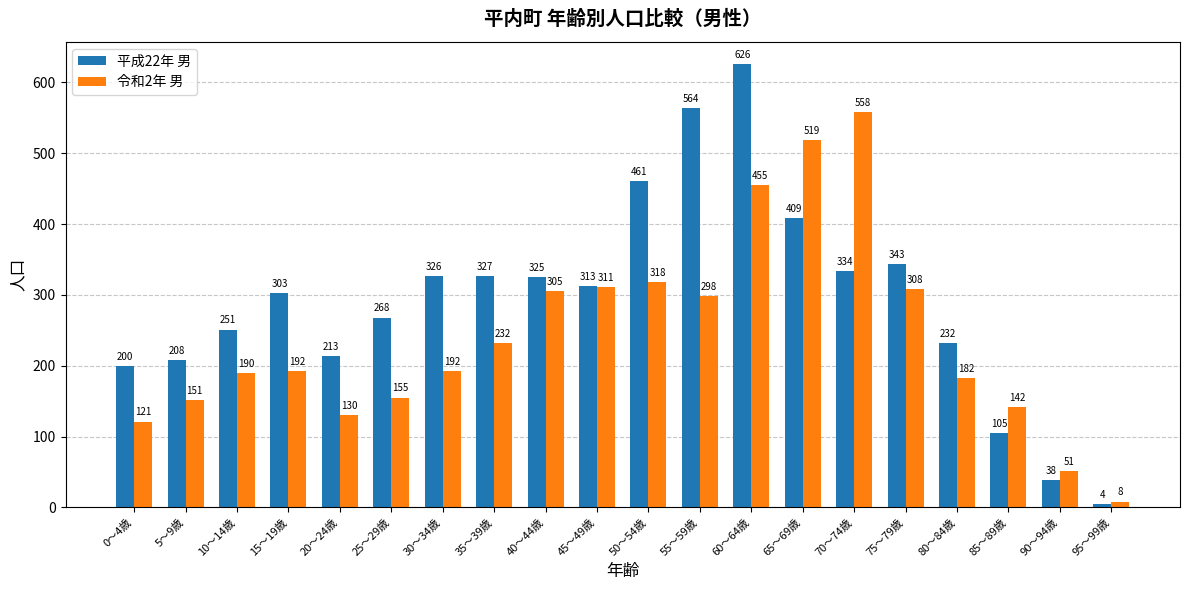

Rank the series at 75～79歳 from highest to lowest value.

平成22年 男, 令和2年 男